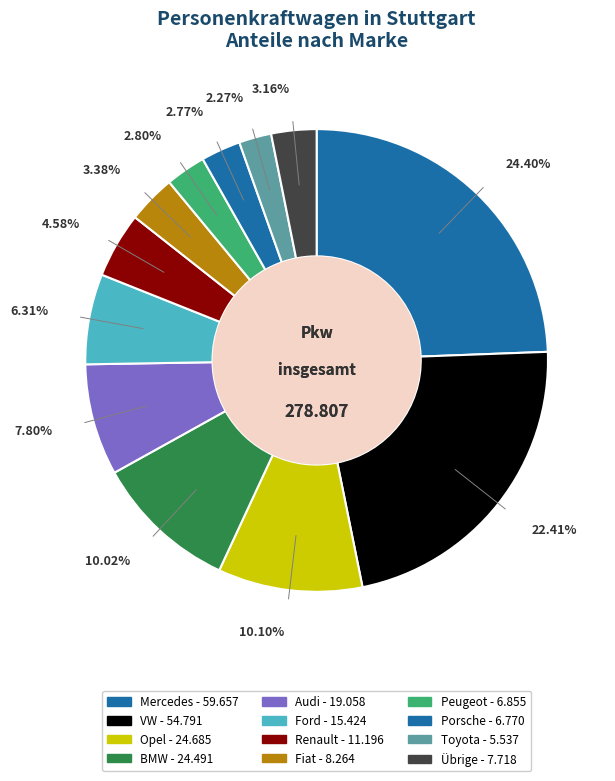

How many slices are in this pie chart?

12